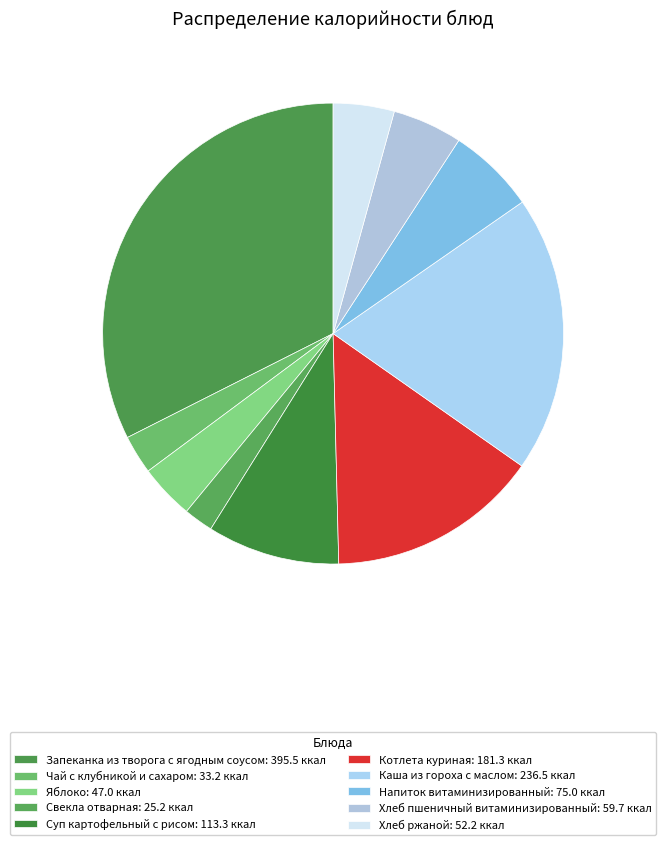

How many slices are in this pie chart?

10